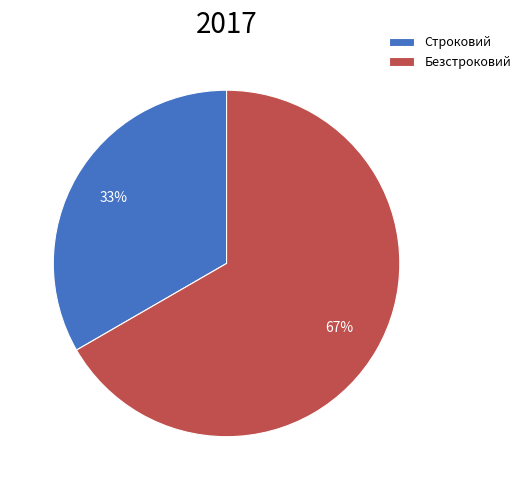

Rank the categories by value from lowest to highest.

Строковий, Безстроковий